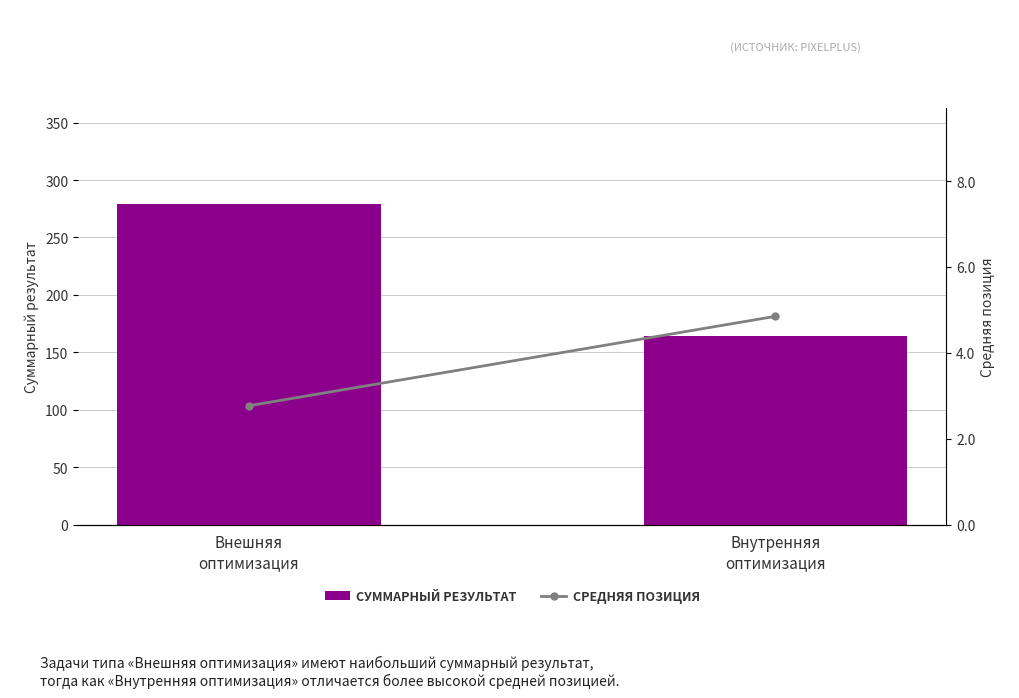

List the series in order of their overall mean, highest first.

СУММАРНЫЙ РЕЗУЛЬТАТ, СРЕДНЯЯ ПОЗИЦИЯ